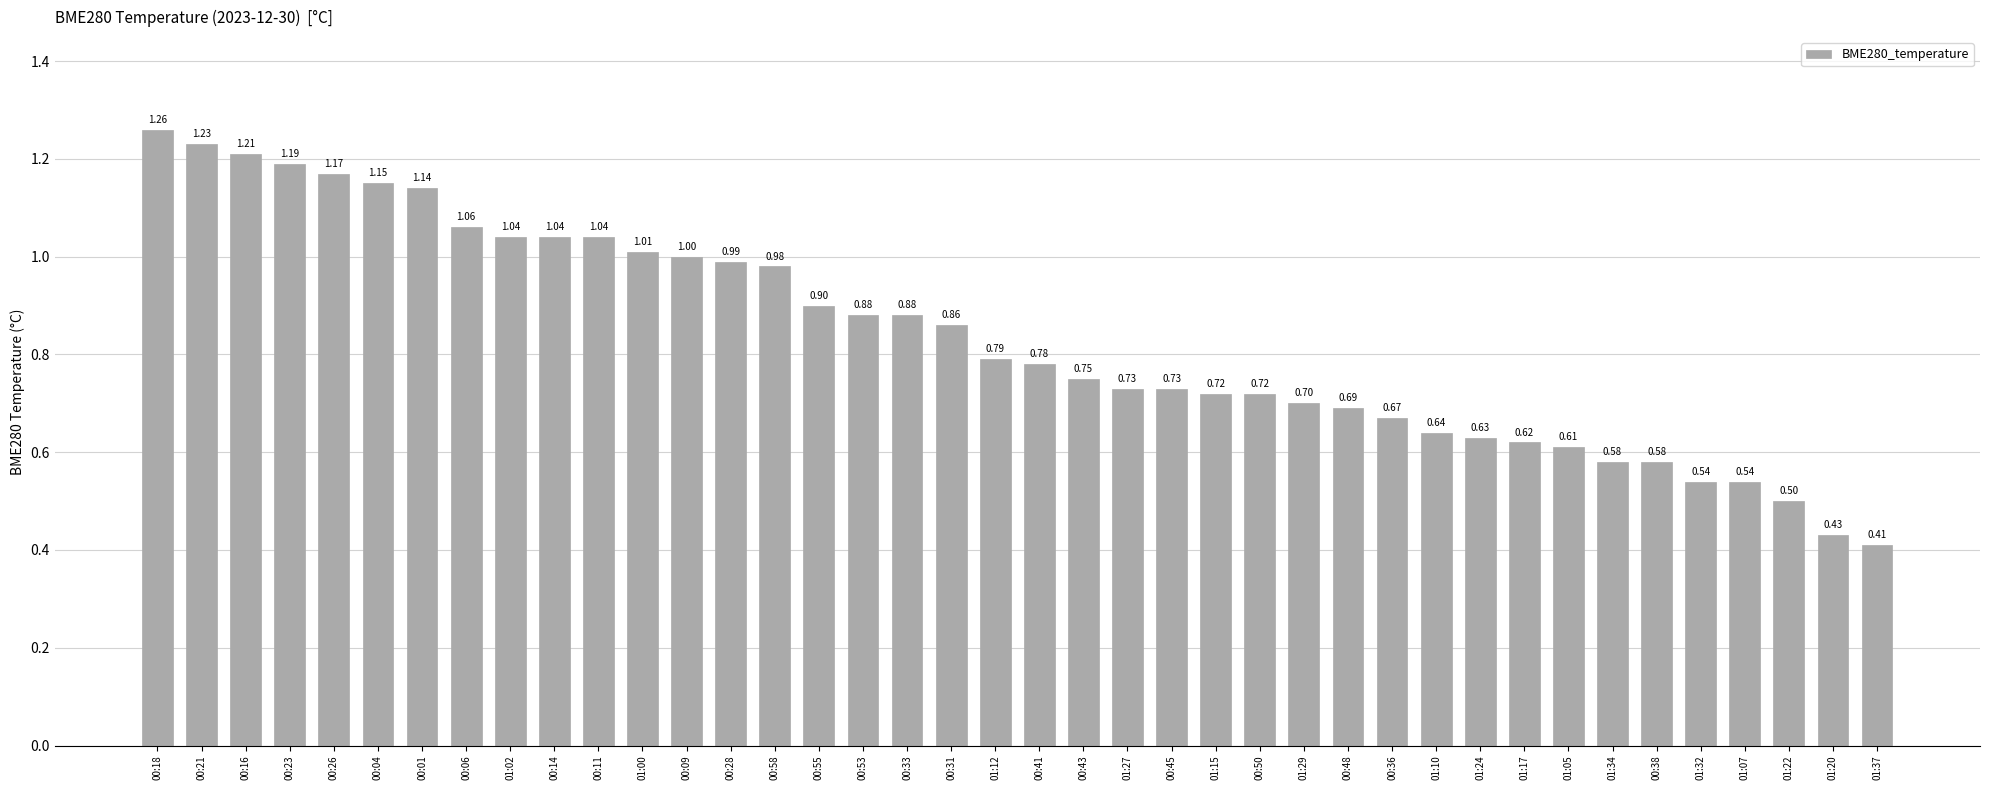

Does the chart contain stacked bars?

No